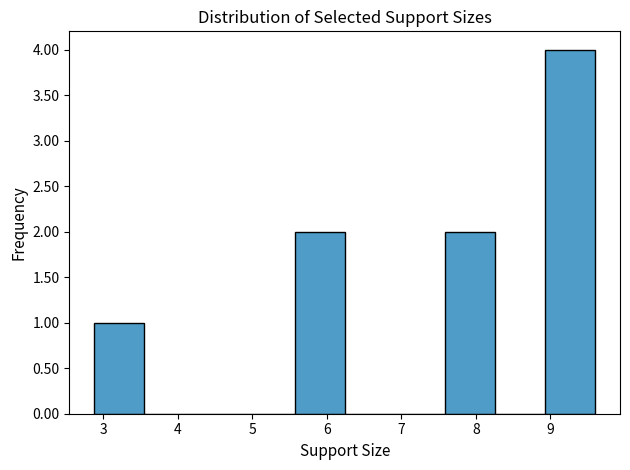

Reading left to right, transcribe this chart: for each bar, give the range it covers on the x-axis and its height. Neither the bar edges nor the heights are printed on the chart, so give them approximately, as read against the axes.

2.9 to 3.6: 1
3.6 to 4.2: 0
4.2 to 4.9: 0
4.9 to 5.6: 0
5.6 to 6.2: 2
6.2 to 6.9: 0
6.9 to 7.6: 0
7.6 to 8.3: 2
8.3 to 8.9: 0
8.9 to 9.6: 4